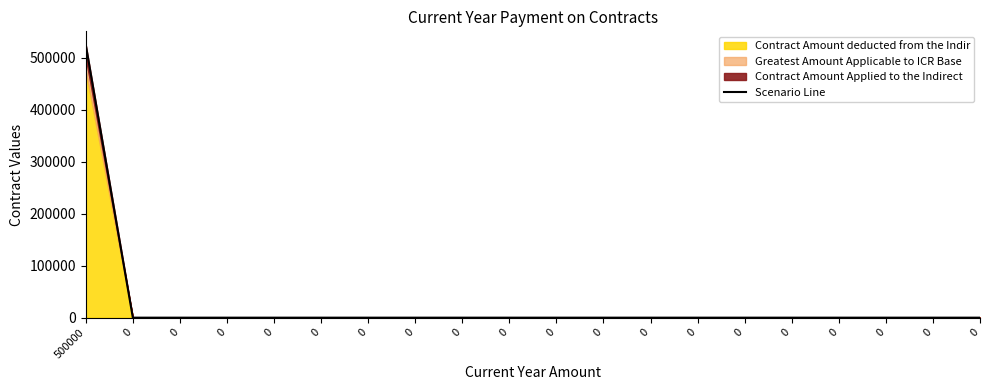

The chart shows a value of 273003 at 0. True or false?

False